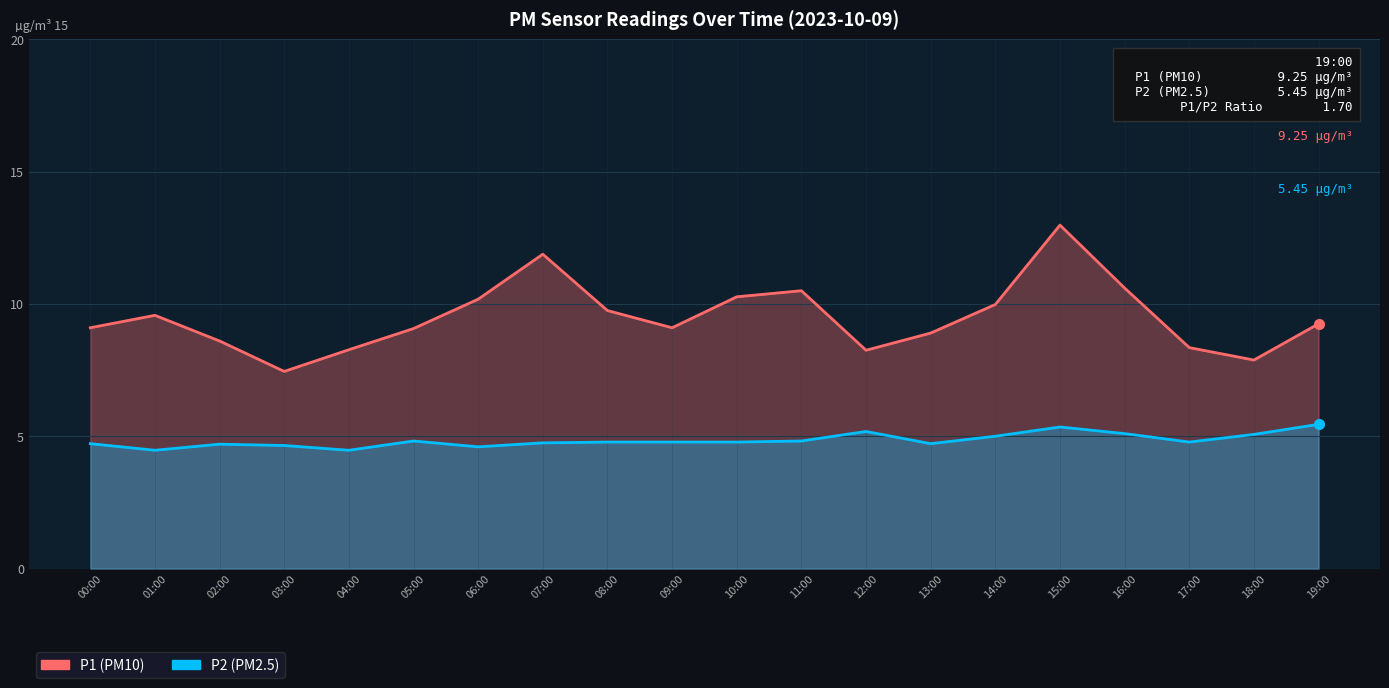

True or false: P2 has more than 0 interior local peaks.

True